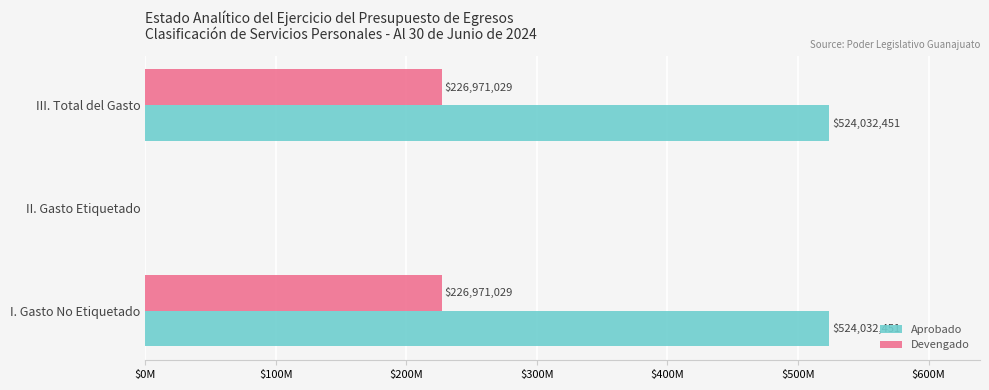

At which label is Aprobado closest to 262016225?

II. Gasto Etiquetado